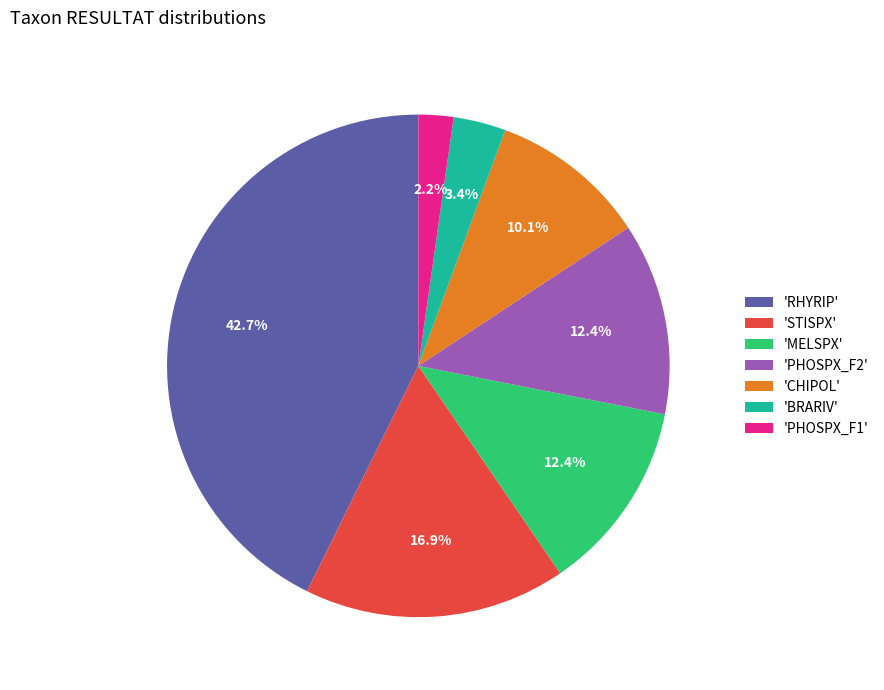

Which category has the smallest portion of the pie?

'PHOSPX_F1'